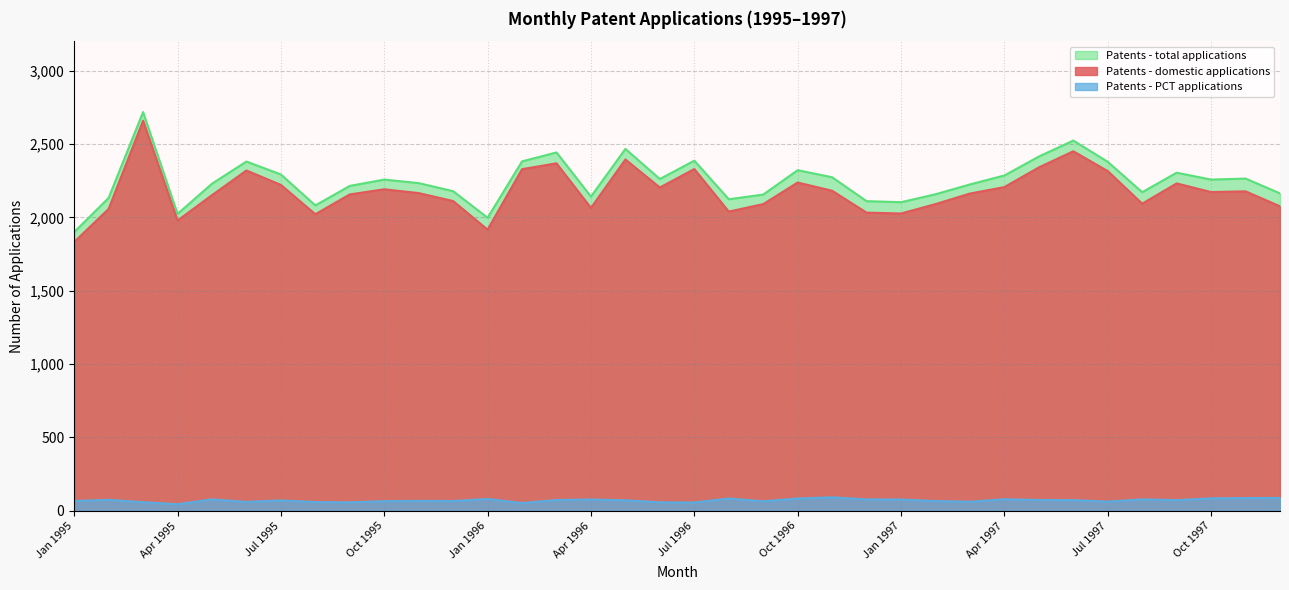

Rank the series at Aug 1997 from highest to lowest value.

Patents - total applications, Patents - domestic applications, Patents - PCT applications